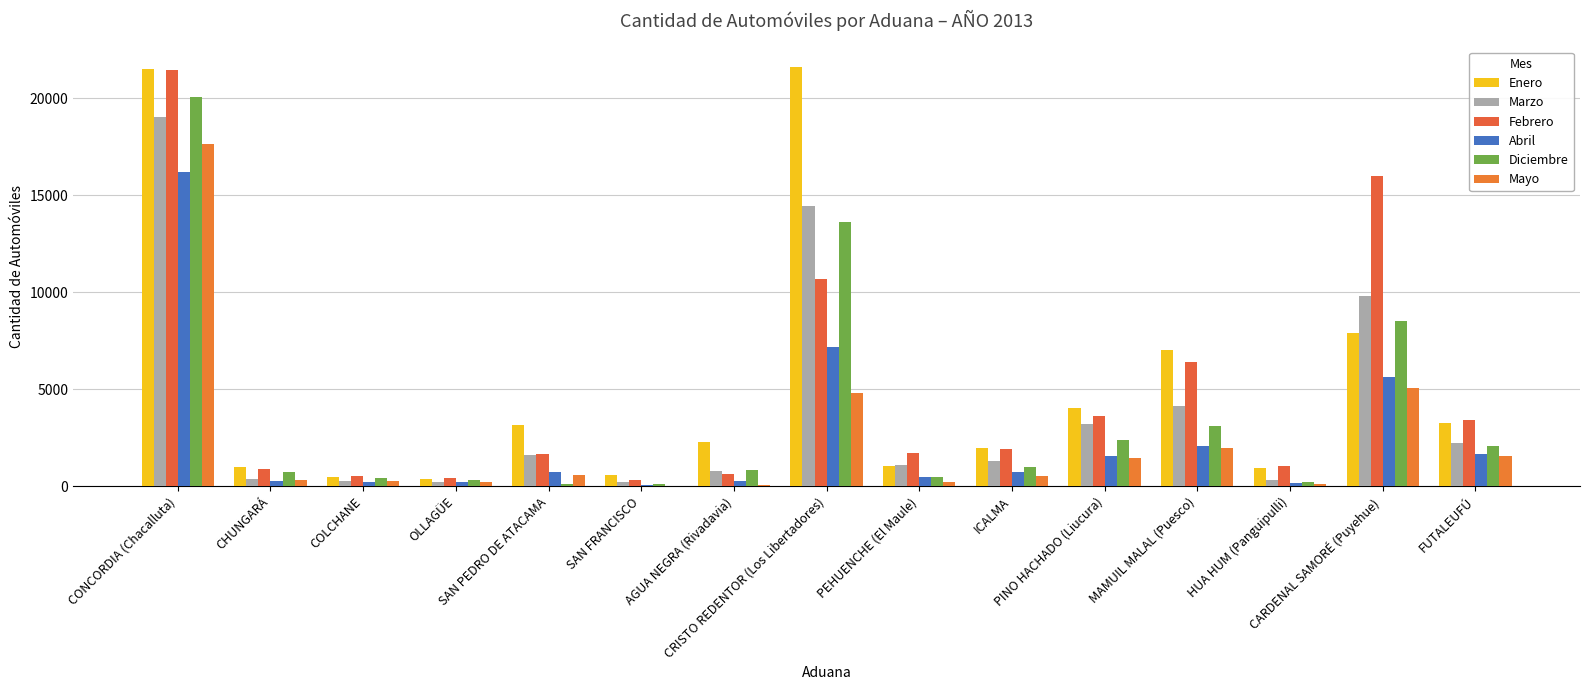

Where does the Mayo series first go above 552?

CONCORDIA (Chacalluta)